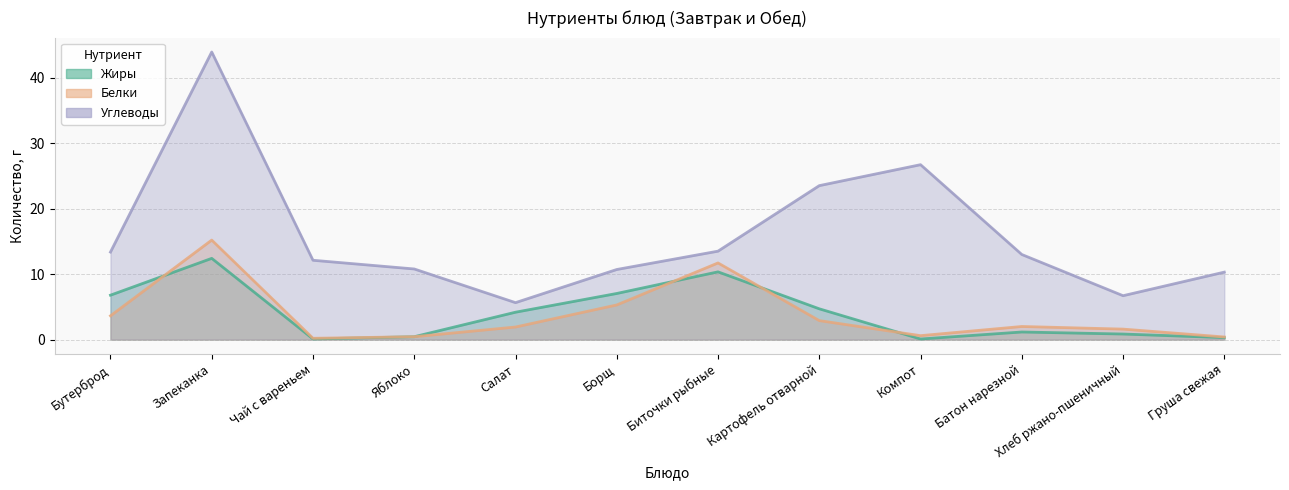

What is the difference between the second highest and minimum values in the Жиры series?

10.2